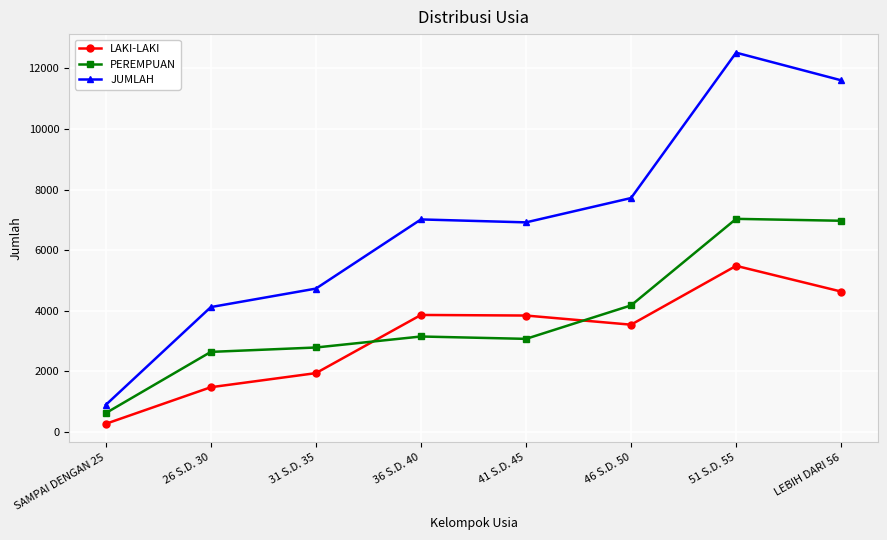

Is this an area chart (filled region under the line)?

No